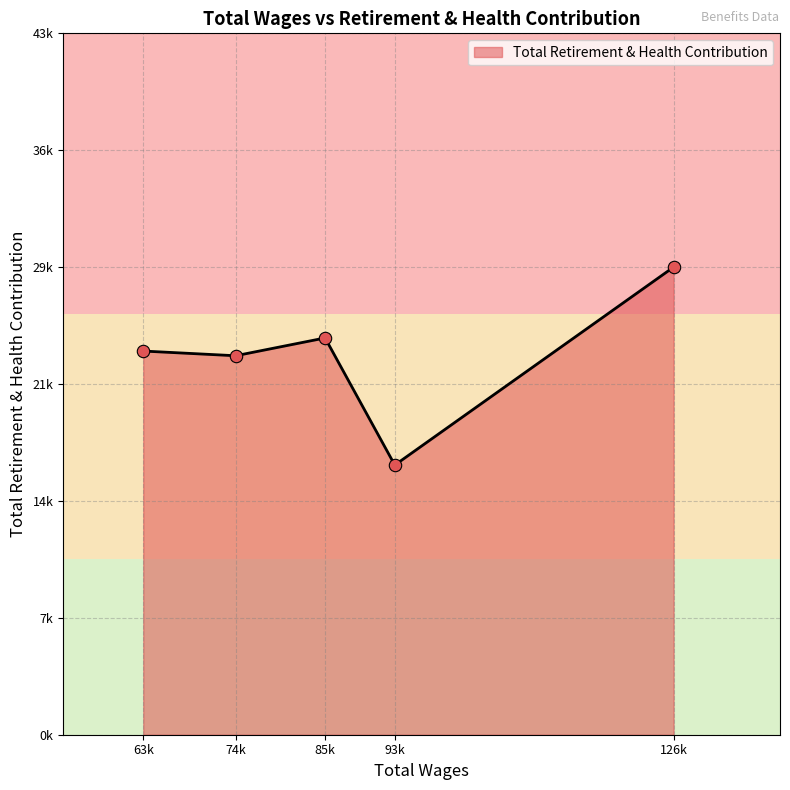

Is this an area chart (filled region under the line)?

Yes